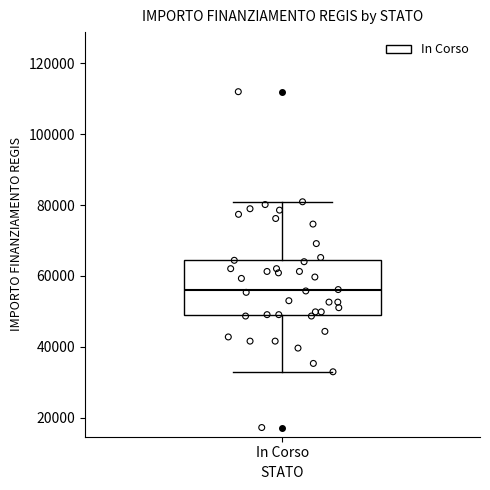

Transcribe this box plot: give where the median line is, the range the box spans, and where the two whiskers end, as read against the y-axis. The values are not printed on the chart, so give them approximately, as read against the axis.

median 56000, box 50000 to 64000, whiskers 32000 to 80000